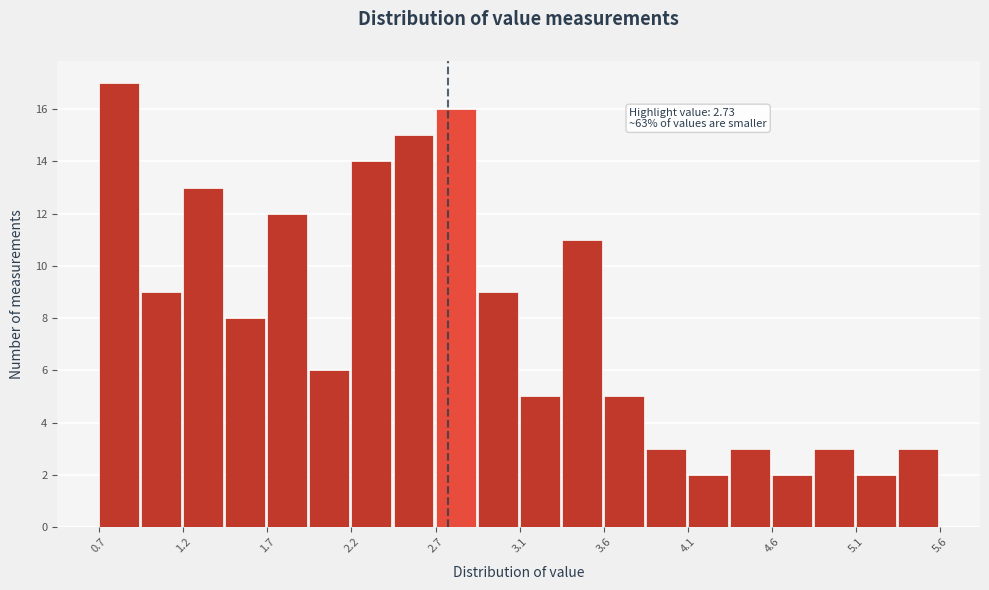

Over which range of the x-axis is the bar tallest?

0.700 to 0.945